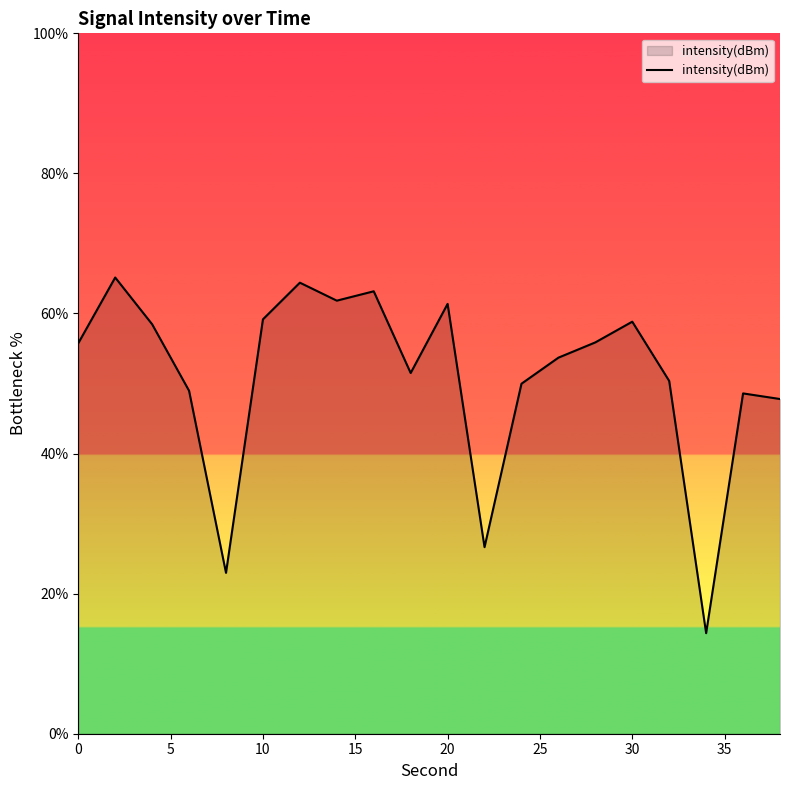

What is the maximum value shown in the chart?

65.1